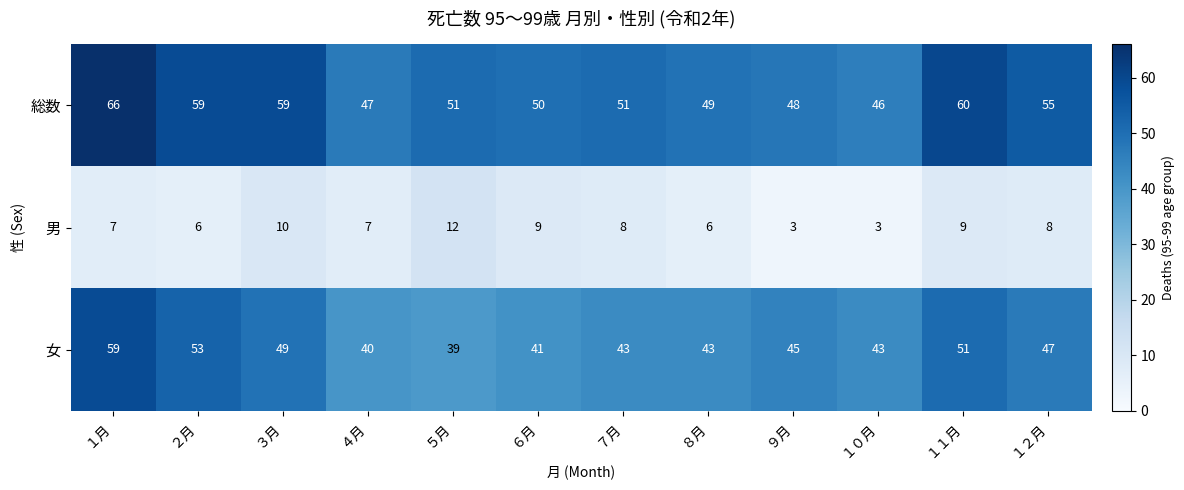

How many series are shown in this chart?

3